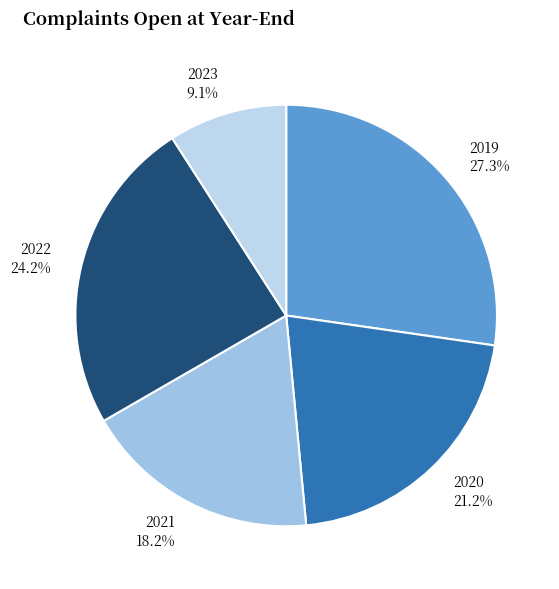

Does 2023 account for over 50% of the chart?

No